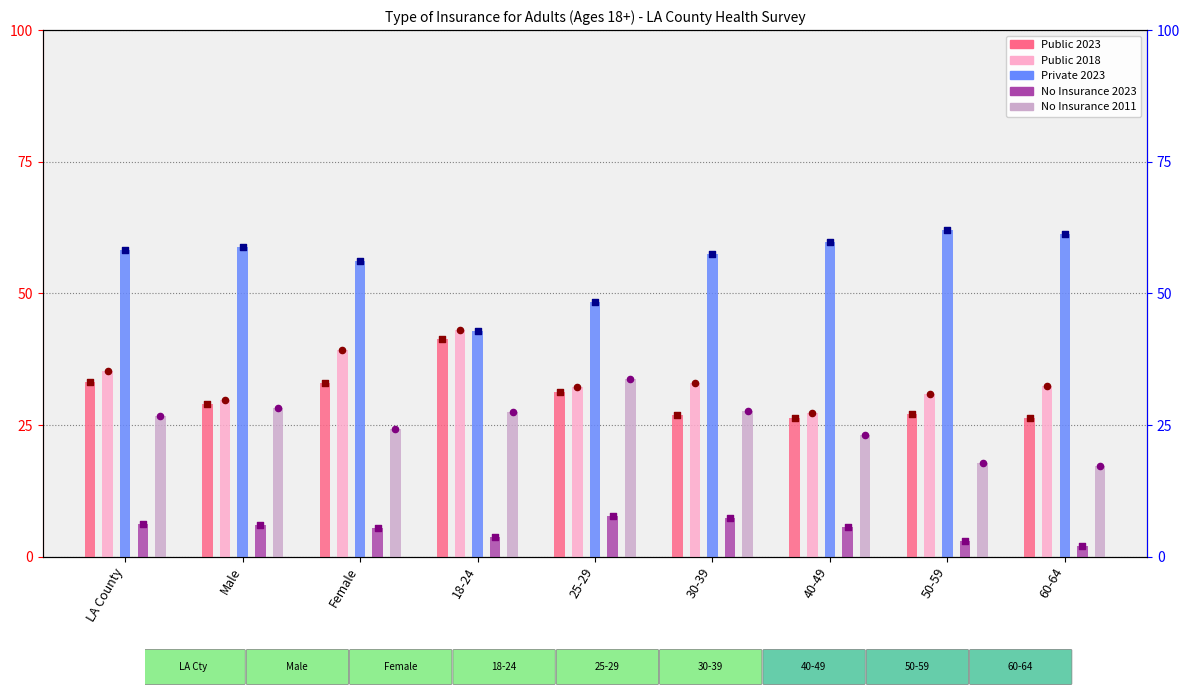

At which category is the sum across all series the highest?

LA County